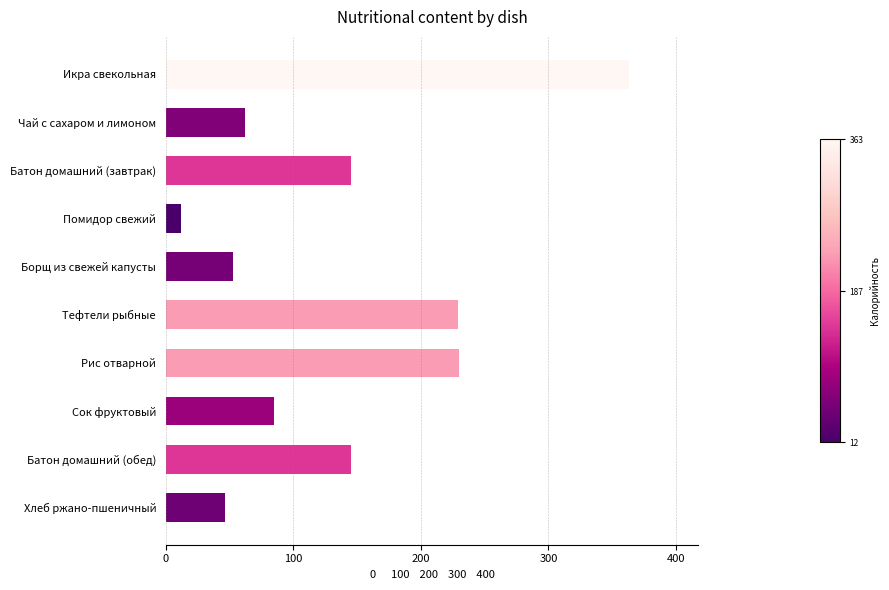

Which has a higher value, Сок фруктовый or Тефтели рыбные?

Тефтели рыбные